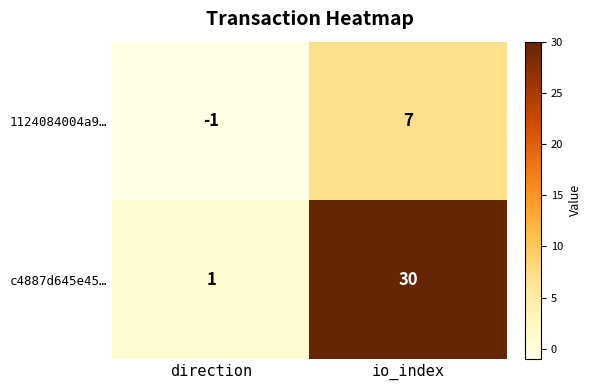

What is the average value of the c4887d645e45… series?

16